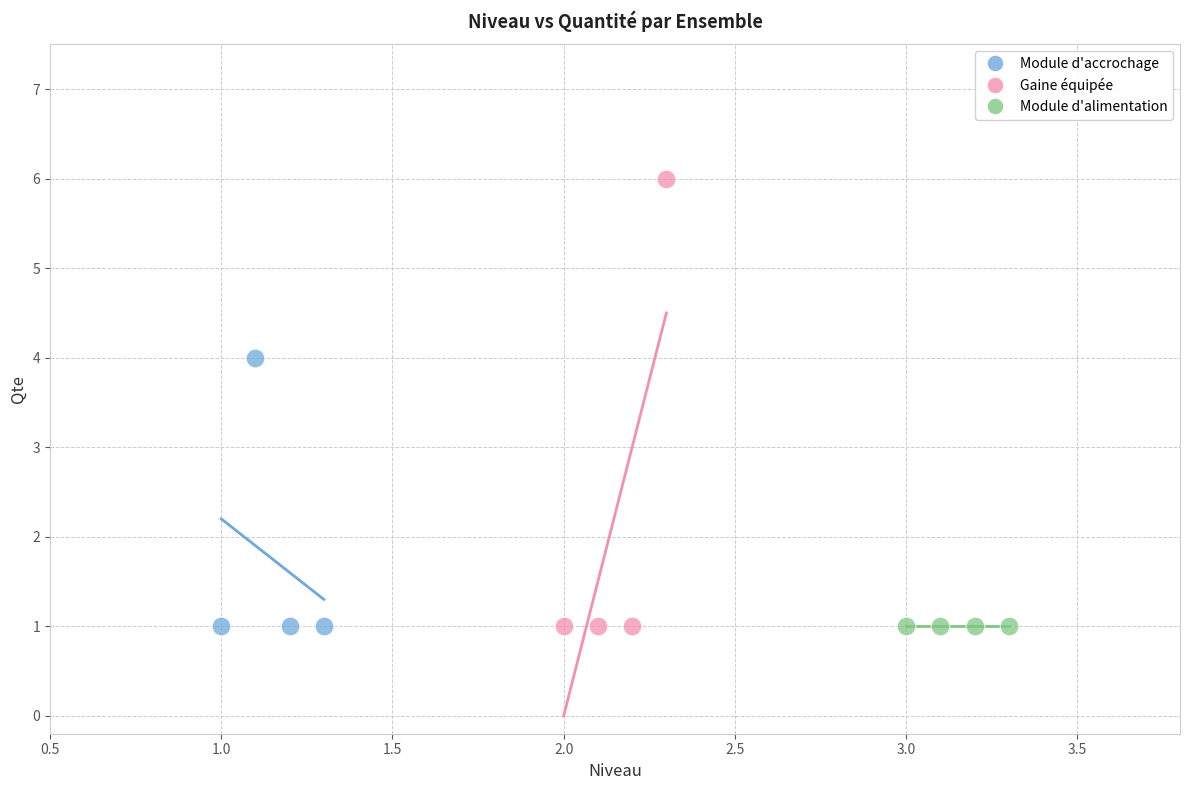

Which series reaches the maximum Y coordinate?

Gaine équipée